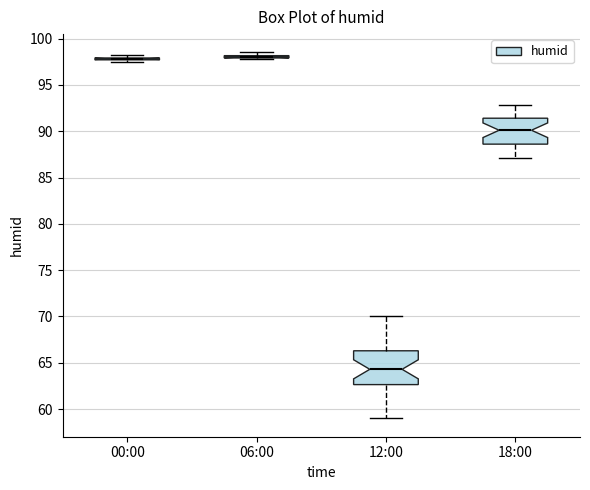

Where is the upper edge of the box for 18:00 on the y-axis? The values are not printed on the chart, so give them approximately, as read against the axis.

91.5